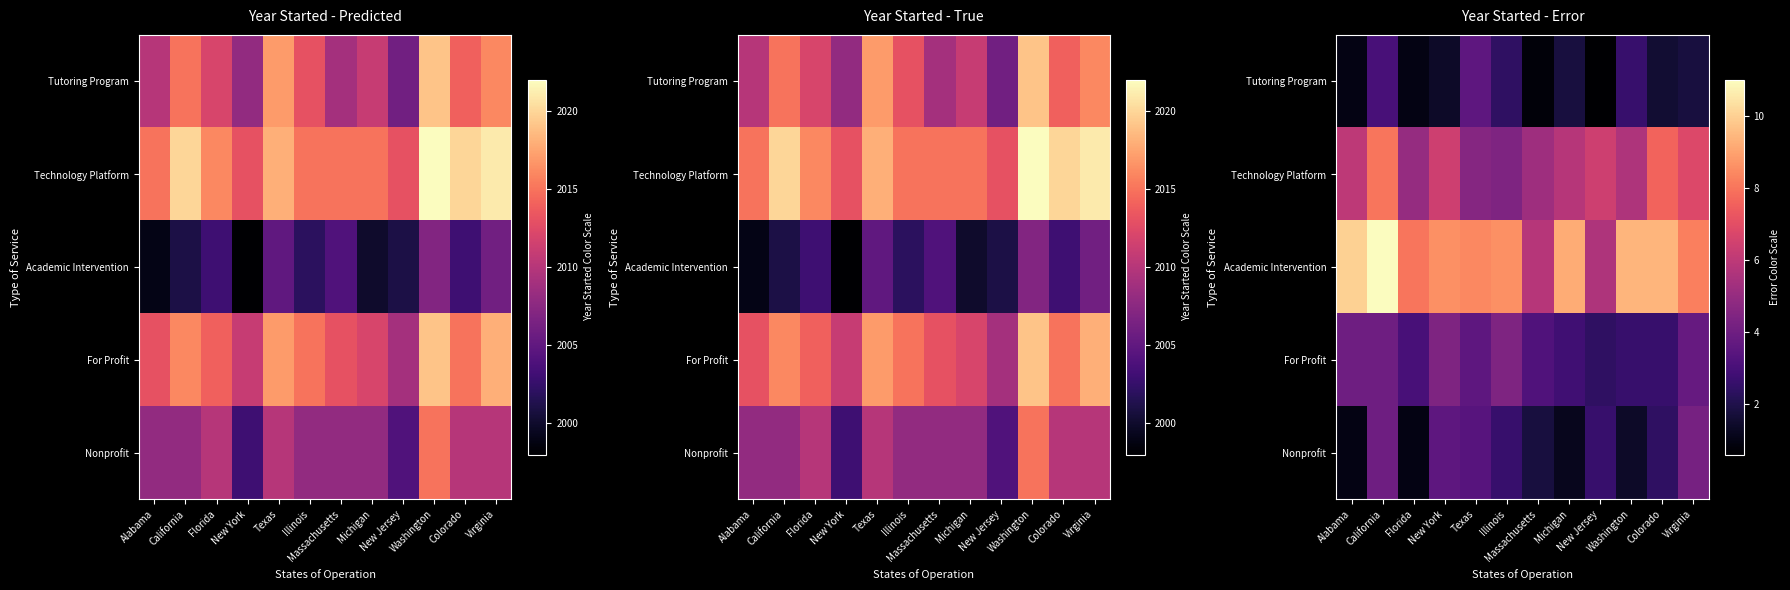

At which label does Nonprofit reach its minimum?

Alabama